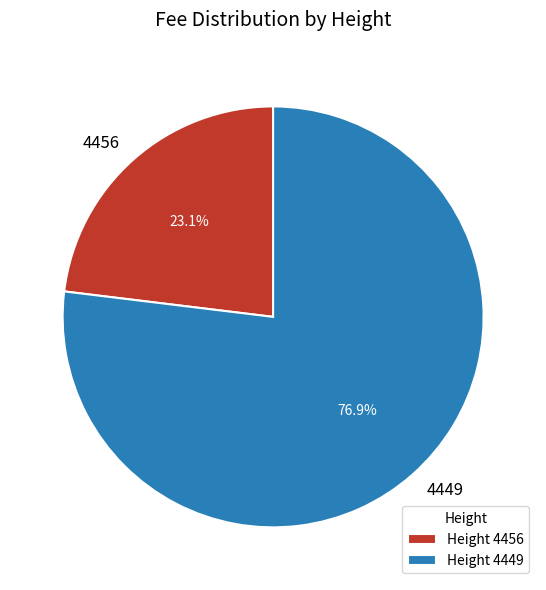

What percentage is NOT represented by 4456?

76.9%